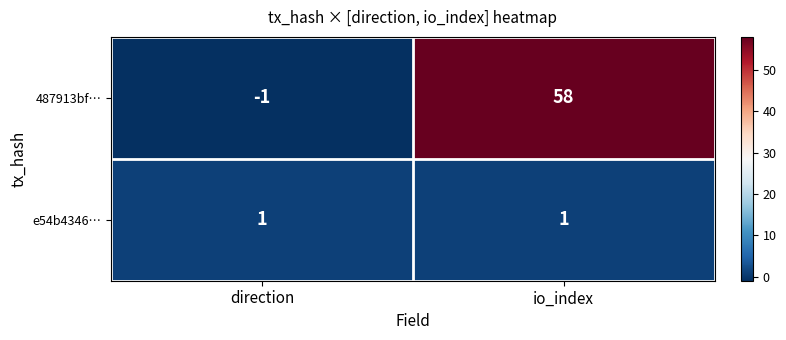

What is the difference between the maximum and minimum values in the 487913bf… series?

59